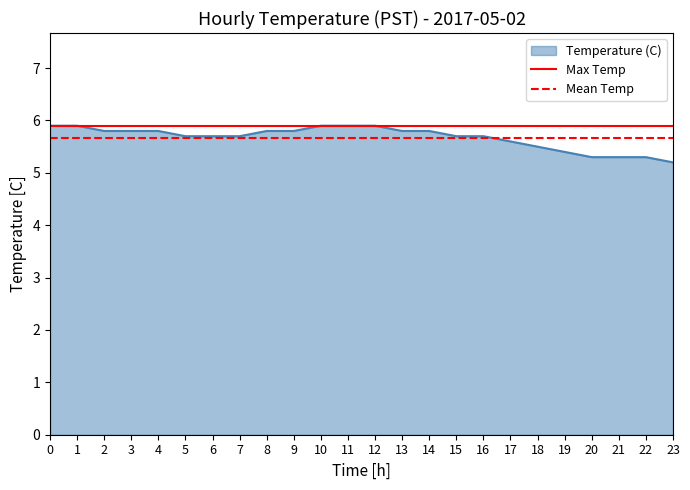

Does the chart have visible grid lines?

No